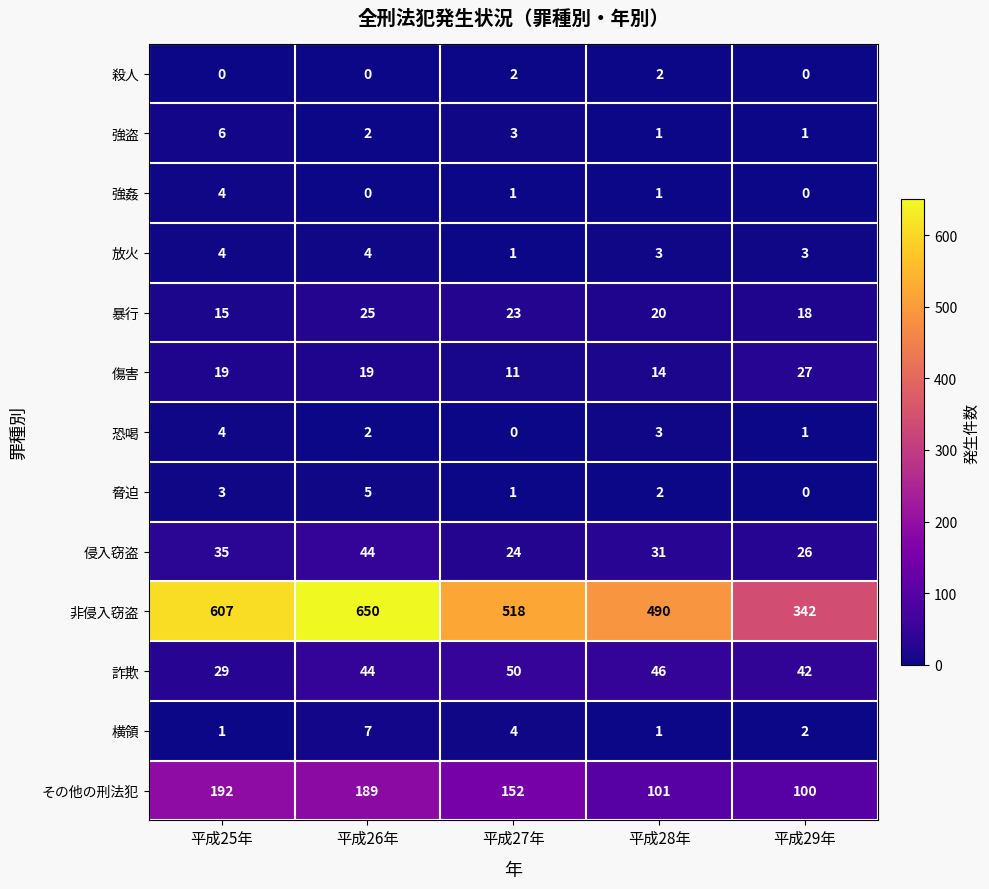

The 放火 series shows 3 at 平成29年. True or false?

True